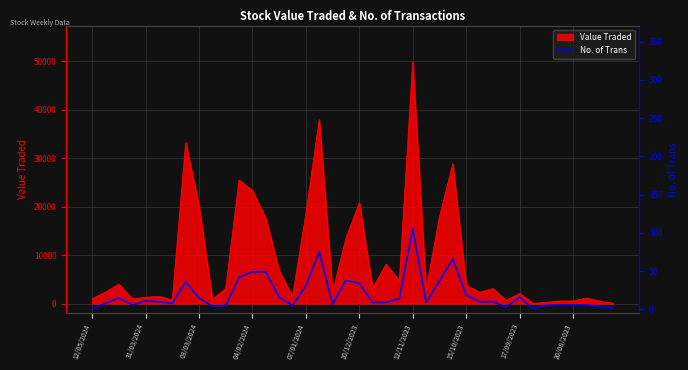

True or false: Value Traded has a value of 1285 at 31/03/2024.

True